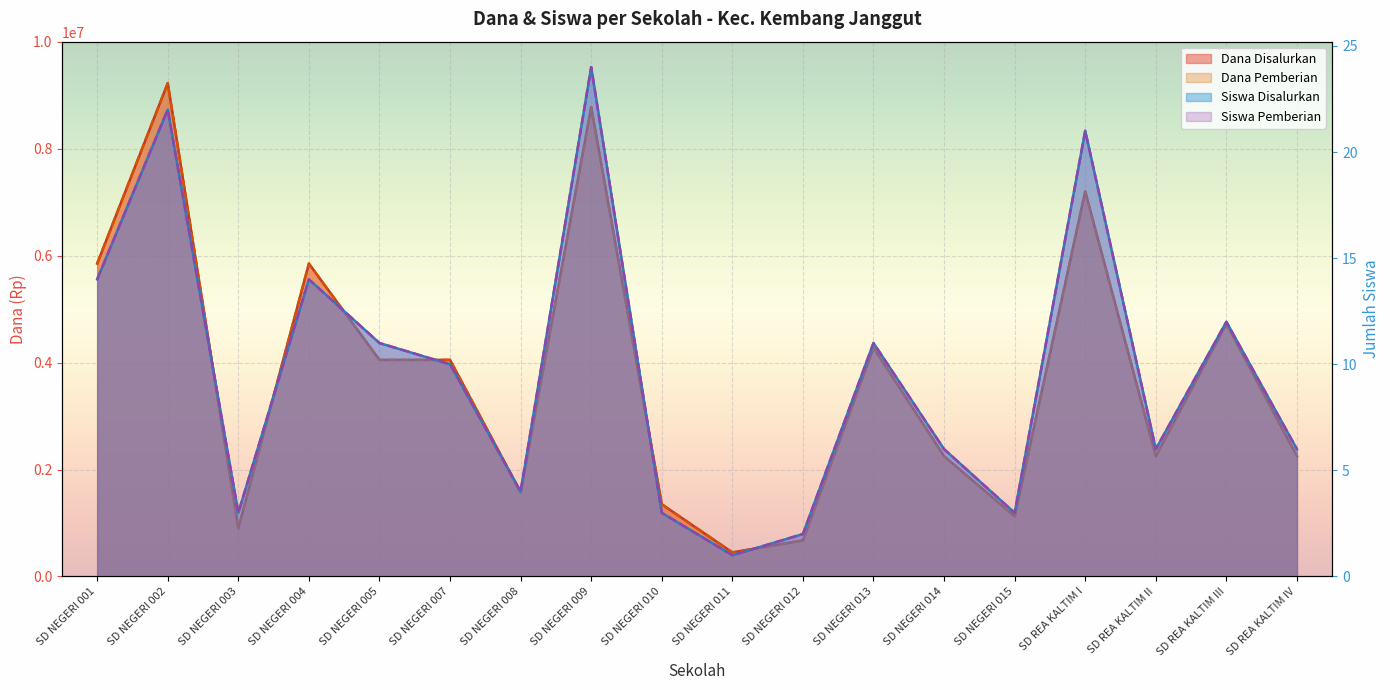

The Dana Disalurkan series shows 4050000 at SD NEGERI 007. True or false?

True